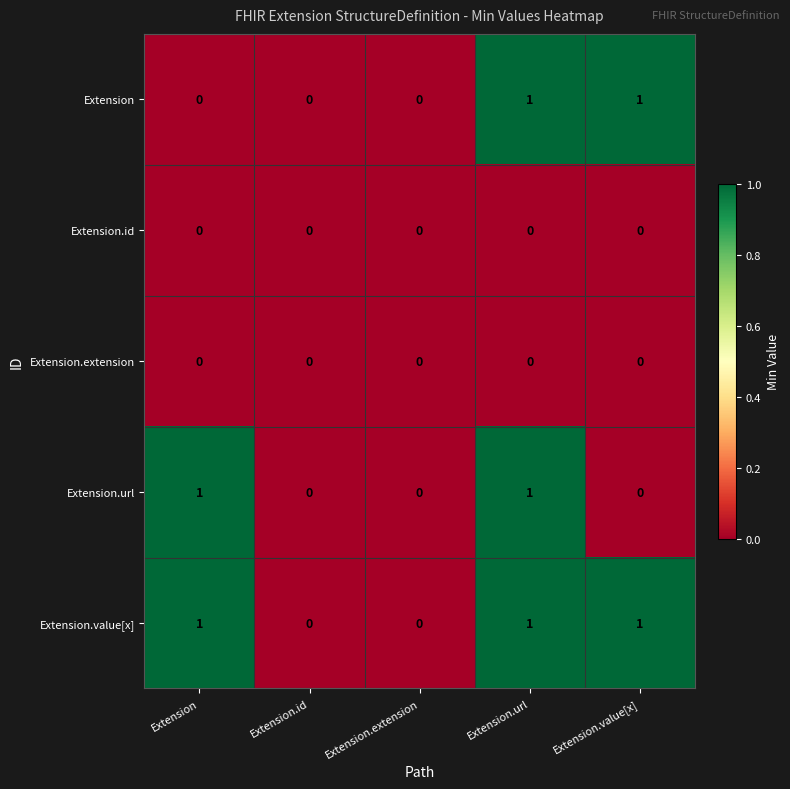

Which series has the largest total across all categories?

Extension.value[x]